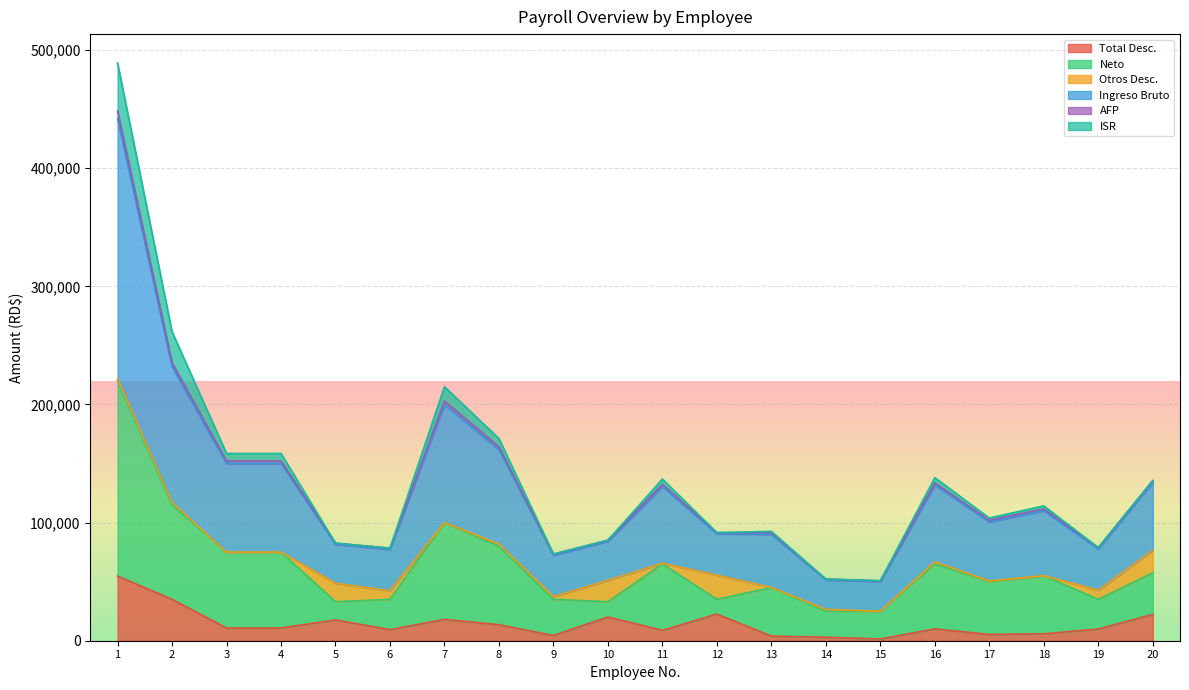

Does the chart display data point markers on the line(s)?

No